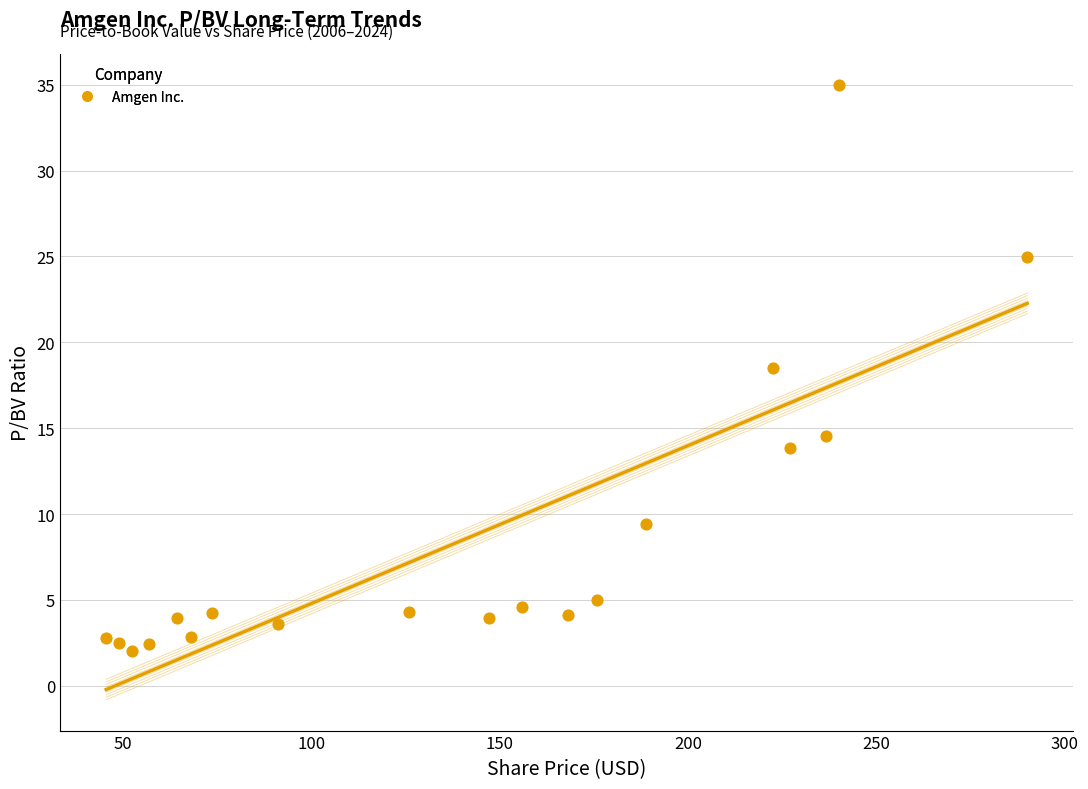

What Y value in the scatter plot is closest to 18?

18.5